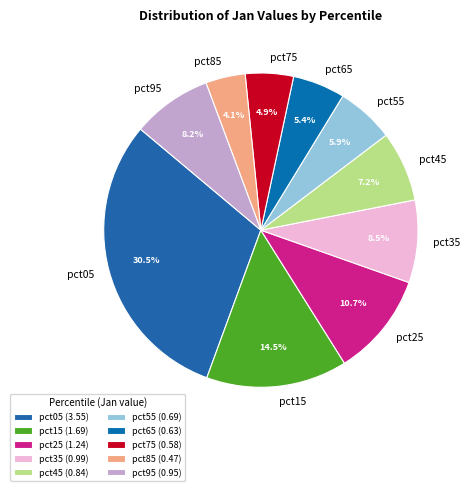

Does any single category account for the majority?

No